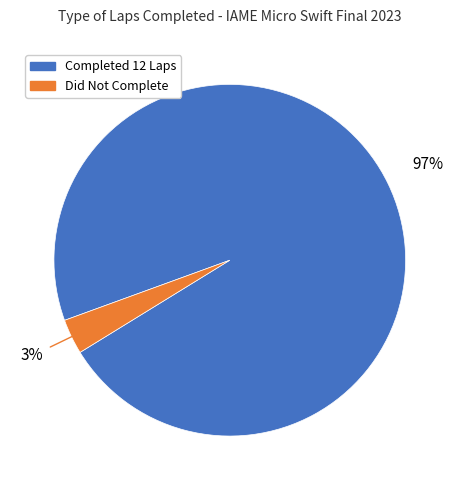

To the nearest percent, what is the average slice percentage?

50%